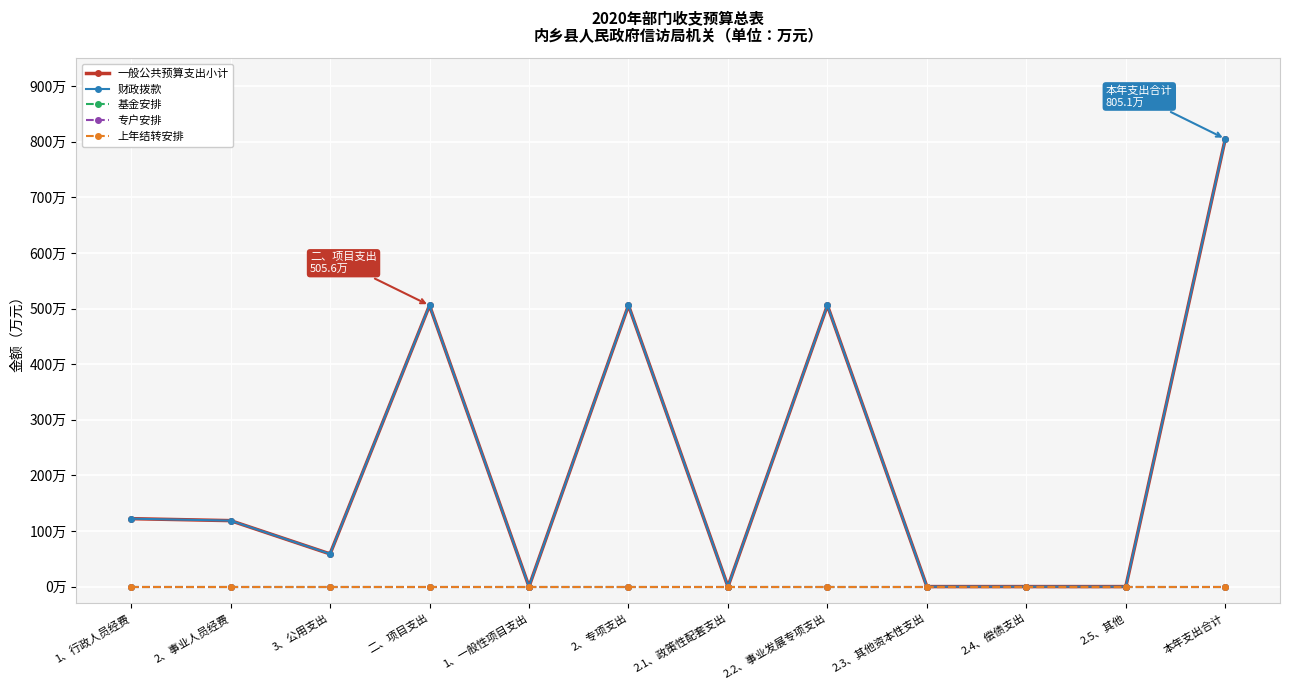

What position from the left is 3、公用支出?

3